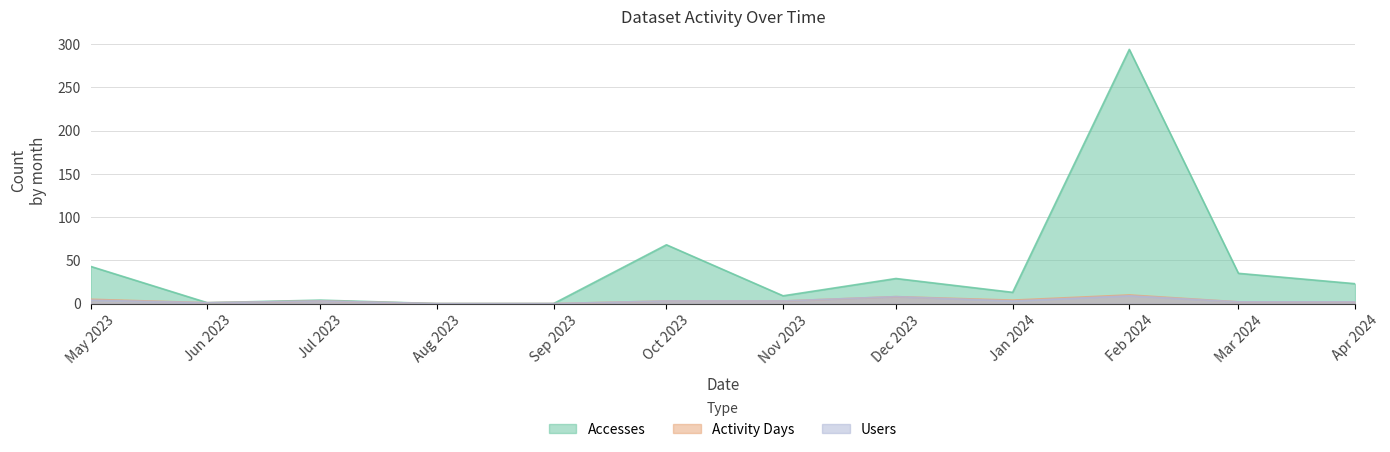

True or false: Activity Days has more than 0 points higher than both neighbors.

True